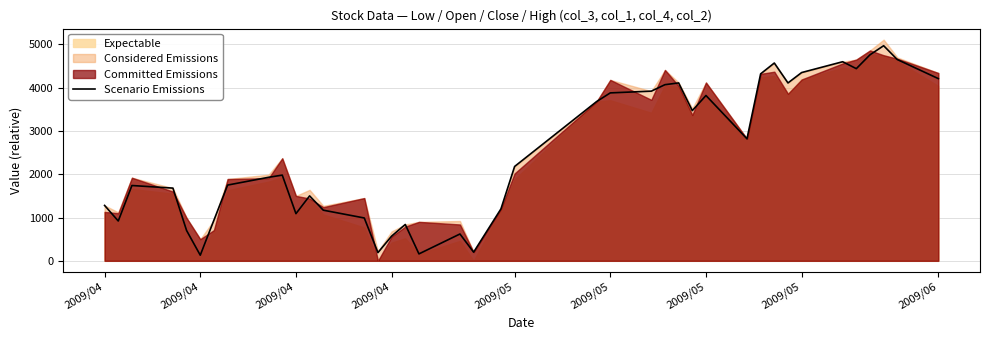

How many interior local peaks (higher than both neighbors) does the data have?

10